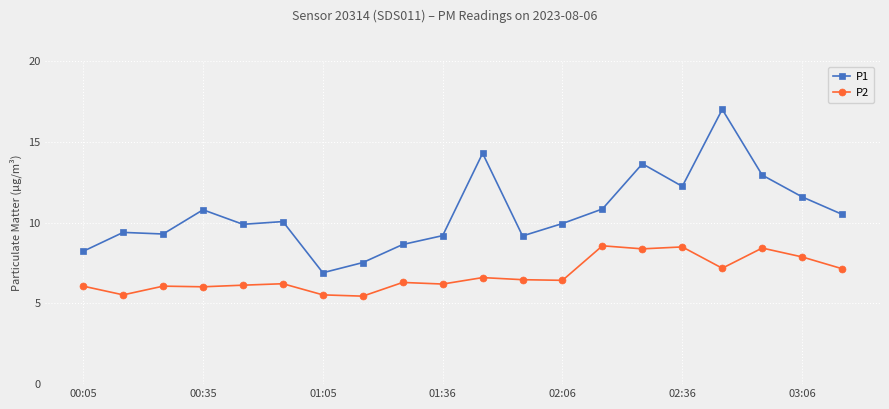

What is the value of the P2 point at the 17th from the left?

7.2